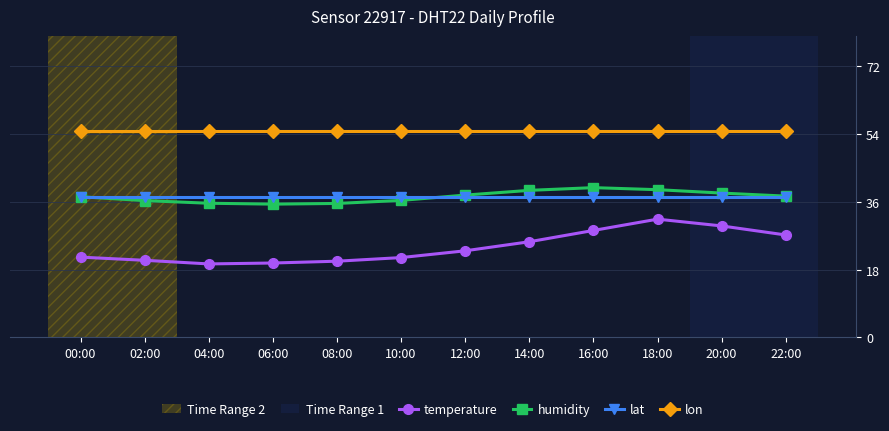

What position from the right is 16:00?

4